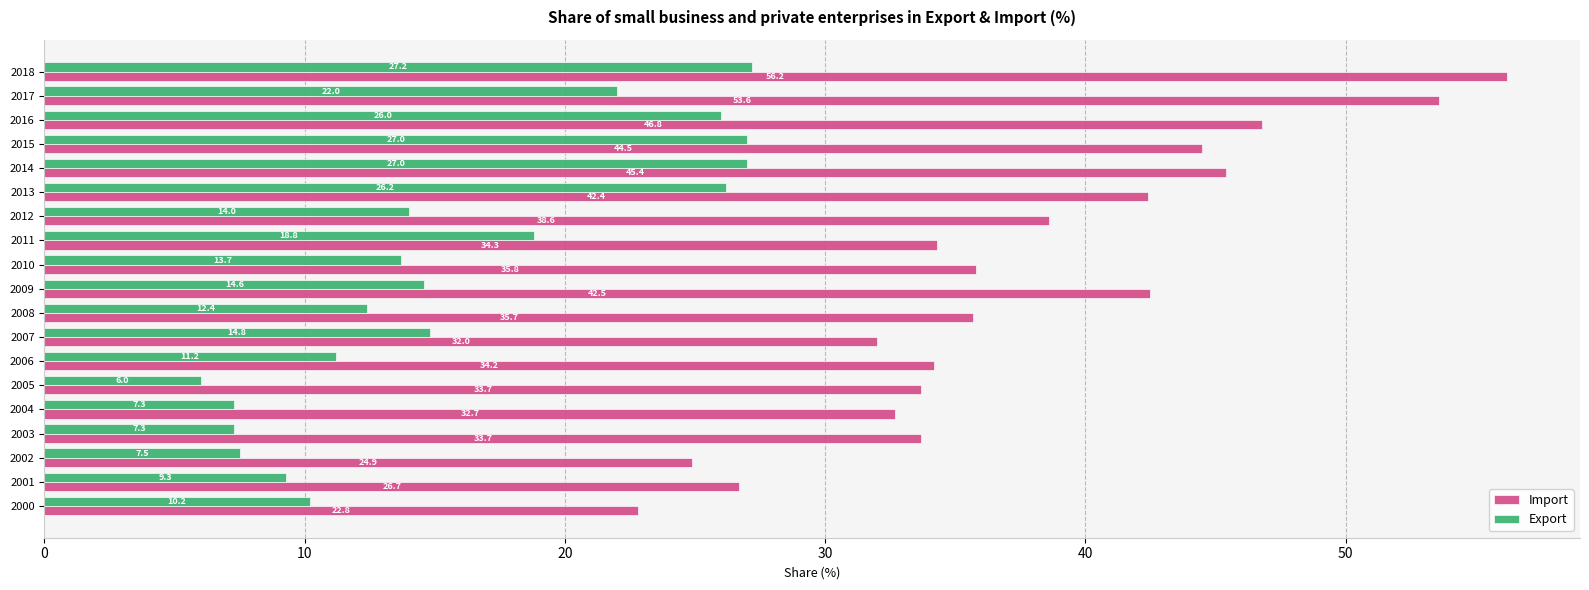

At how many categories does at least one series exceed 12?

19